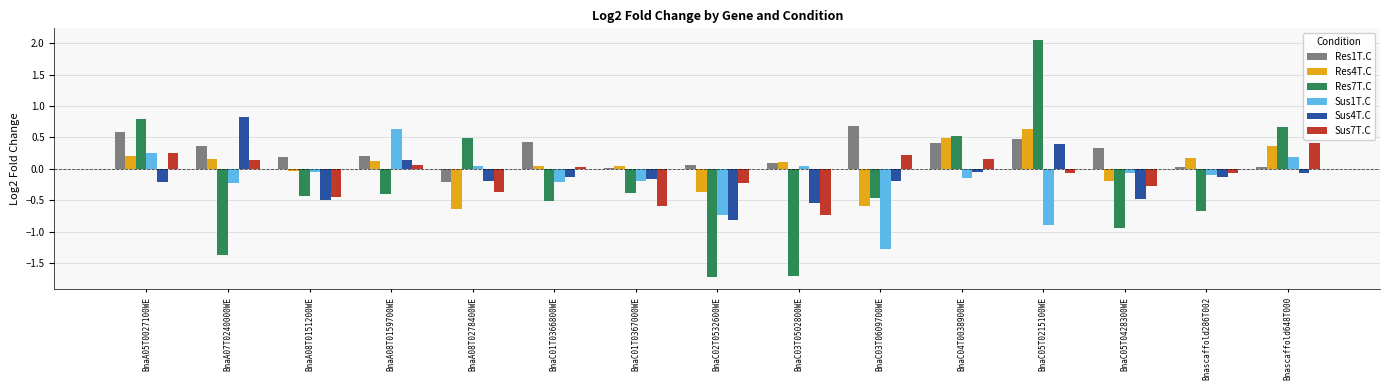

At how many categories does at least one series exceed 1?

1